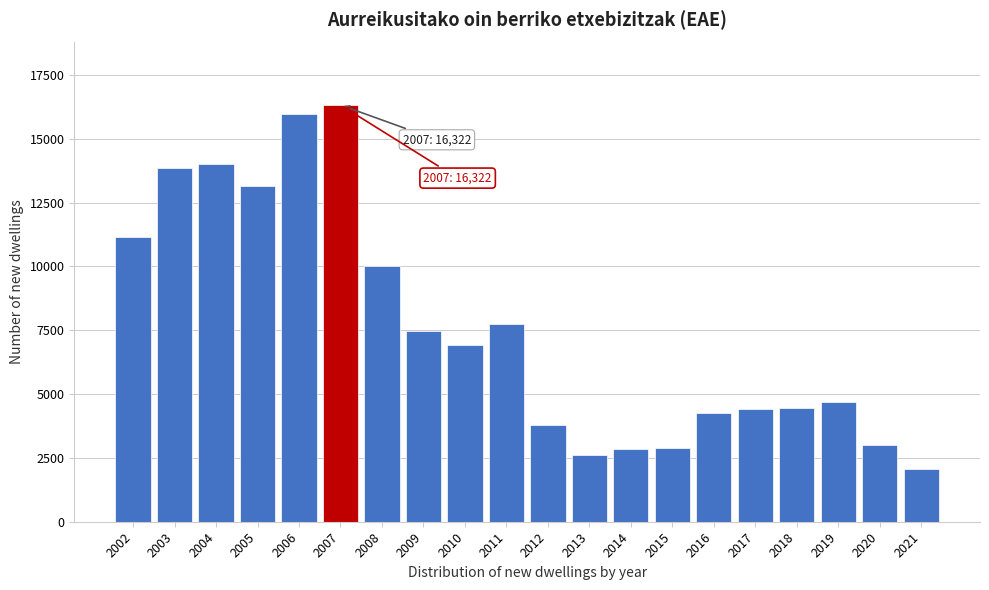

What is the value of the 2nd bar from the left?

13864